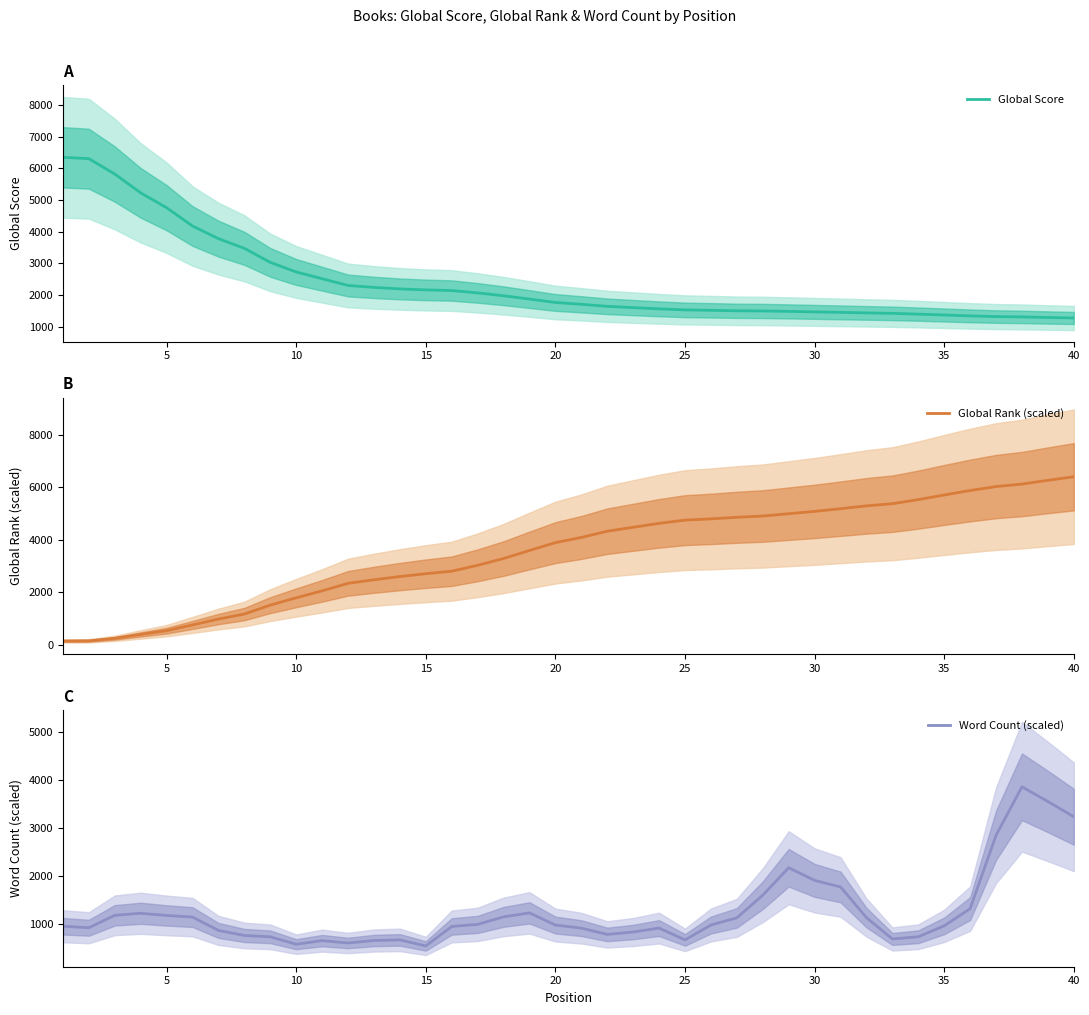

What is the highest value of the Global Score series?

6345.0